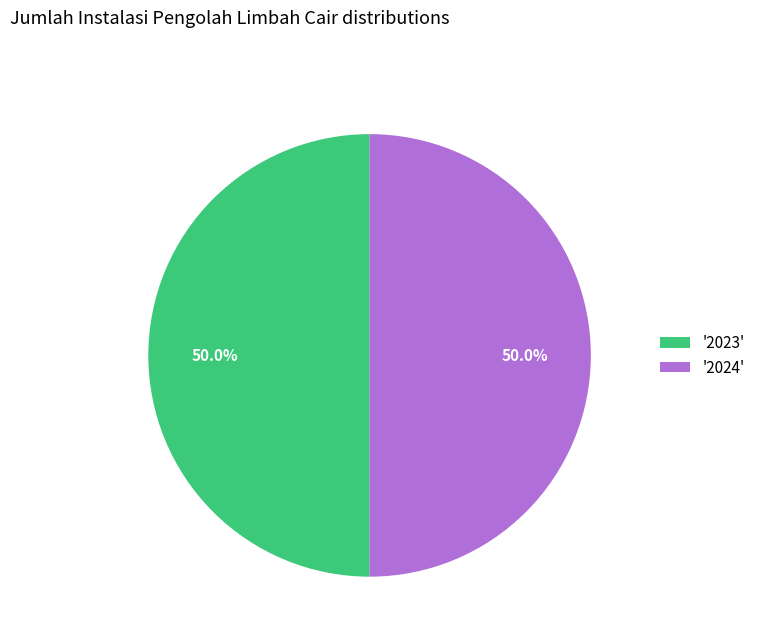

Combined, do '2024' and '2023' account for over 50%?

Yes